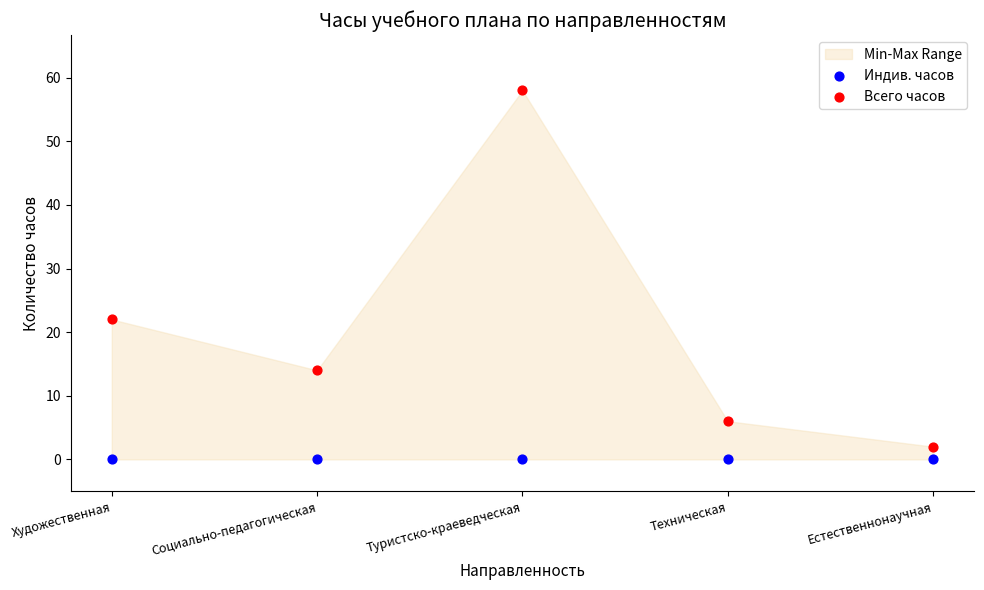

Which series contains the highest Y value?

Всего часов